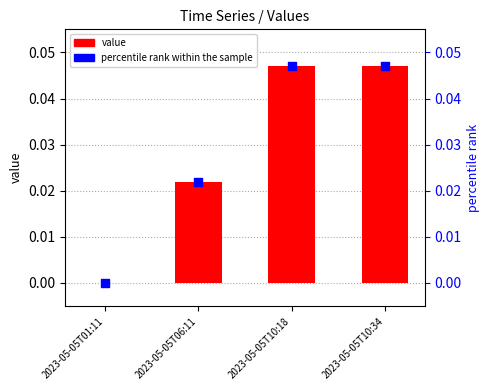

At which category is the sum across all series the highest?

2023-05-05T10:18